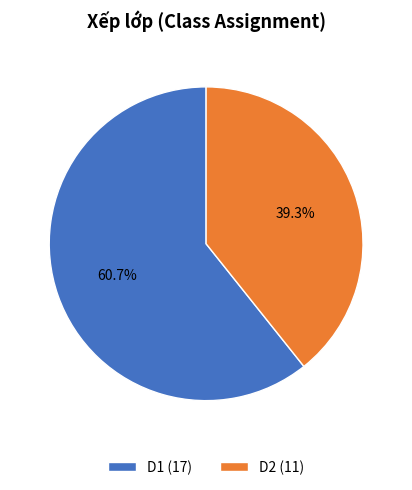

How many segments does this pie chart have?

2